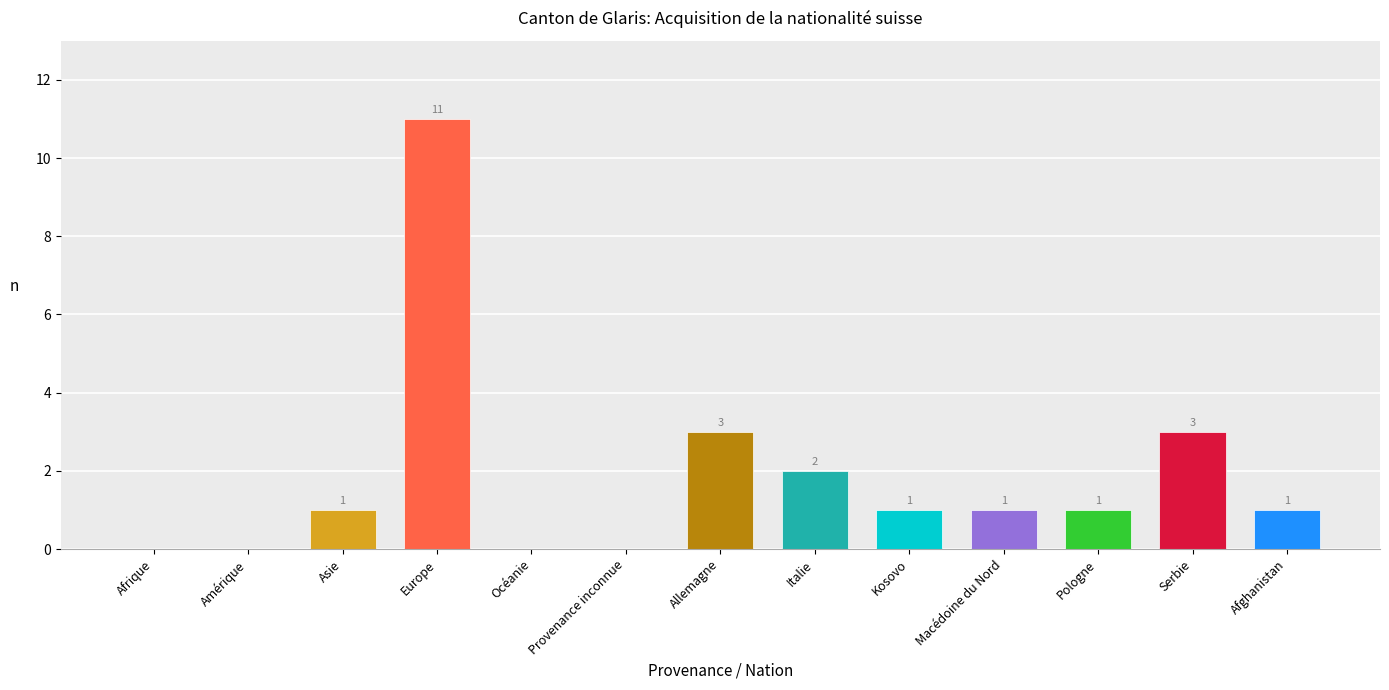

Between Allemagne and Amérique, which is larger?

Allemagne